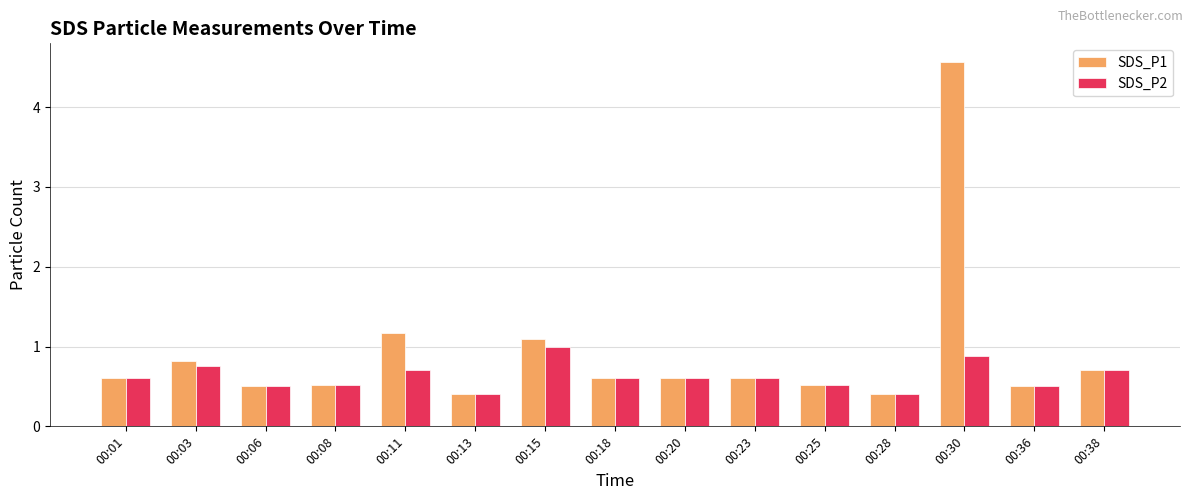

What is the value of the SDS_P2 bar at the 8th from the left?

0.6